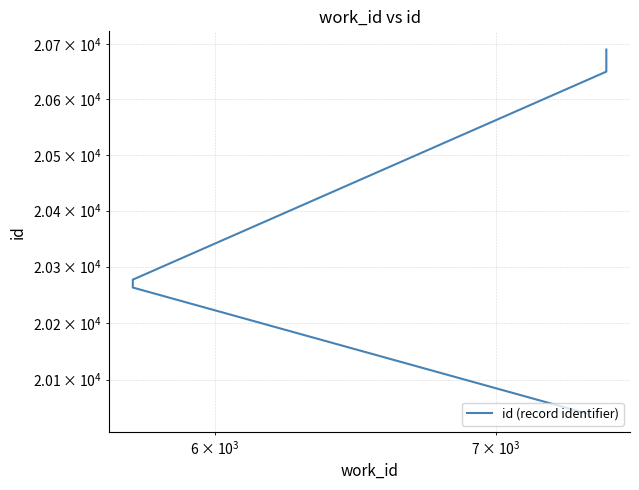

What is the sum of all values?

204880